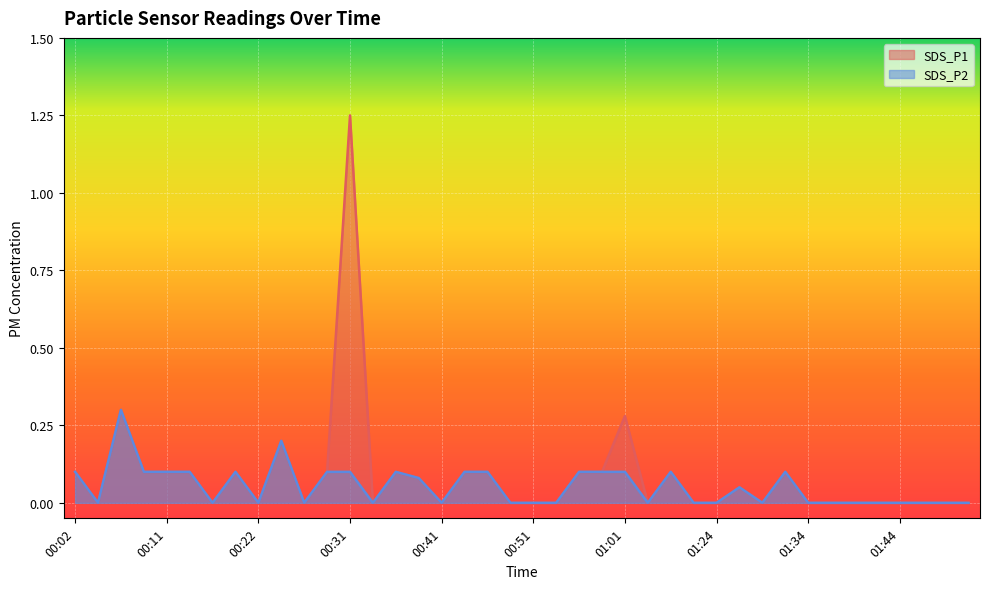

Reading right to left, list all the values displayed in this chart.

SDS_P1: 01:54=0.0	01:49=0.0	01:47=0.0	01:44=0.0	01:42=0.0	01:39=0.0	01:37=0.0	01:34=0.0	01:32=0.1	01:29=0.0	01:27=0.1	01:24=0.0	01:08=0.0	01:06=0.1	01:03=0.0	01:01=0.3	00:59=0.1	00:56=0.1	00:54=0.0	00:51=0.0	00:49=0.0	00:46=0.1	00:44=0.1	00:41=0.0	00:39=0.1	00:36=0.1	00:34=0.0	00:31=1.2	00:29=0.1	00:27=0.0	00:24=0.2	00:22=0.0	00:19=0.1	00:17=0.0	00:14=0.1	00:11=0.1	00:09=0.1	00:07=0.3	00:04=0.0	00:02=0.1
SDS_P2: 01:54=0.0	01:49=0.0	01:47=0.0	01:44=0.0	01:42=0.0	01:39=0.0	01:37=0.0	01:34=0.0	01:32=0.1	01:29=0.0	01:27=0.1	01:24=0.0	01:08=0.0	01:06=0.1	01:03=0.0	01:01=0.1	00:59=0.1	00:56=0.1	00:54=0.0	00:51=0.0	00:49=0.0	00:46=0.1	00:44=0.1	00:41=0.0	00:39=0.1	00:36=0.1	00:34=0.0	00:31=0.1	00:29=0.1	00:27=0.0	00:24=0.2	00:22=0.0	00:19=0.1	00:17=0.0	00:14=0.1	00:11=0.1	00:09=0.1	00:07=0.3	00:04=0.0	00:02=0.1